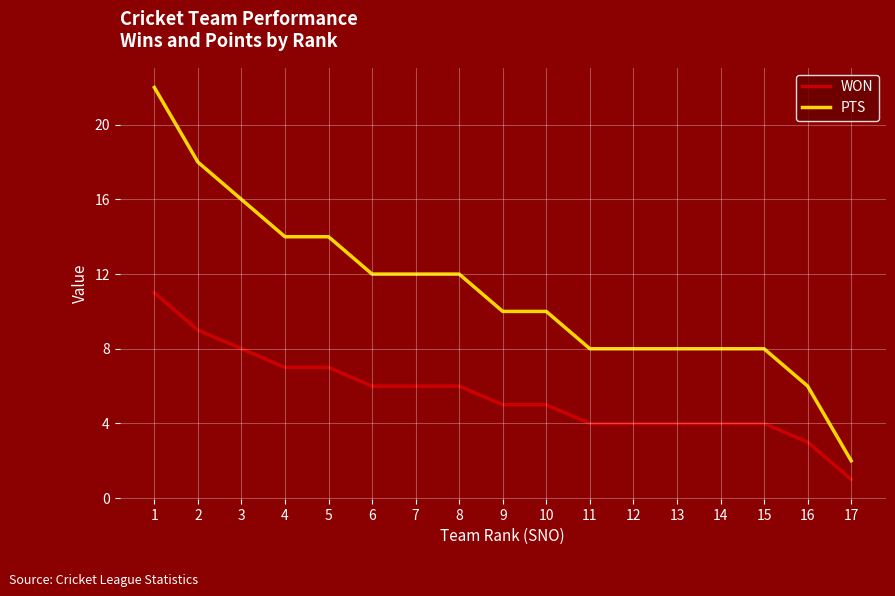

Which series has the widest spread of values?

PTS